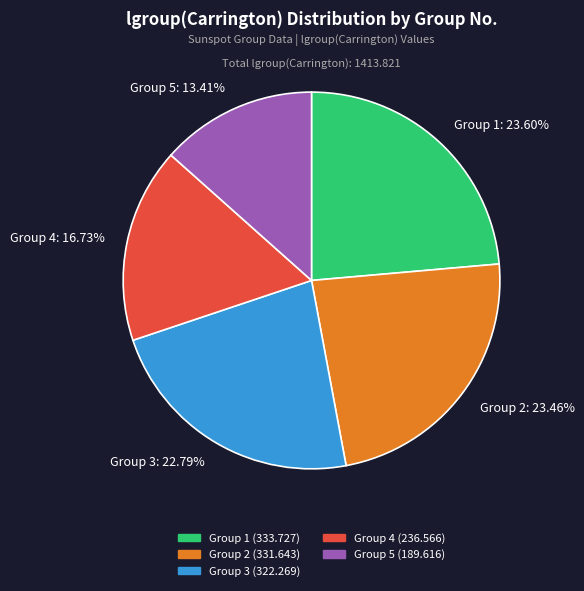

Which category has the smallest portion of the pie?

Group 5: 13.41%